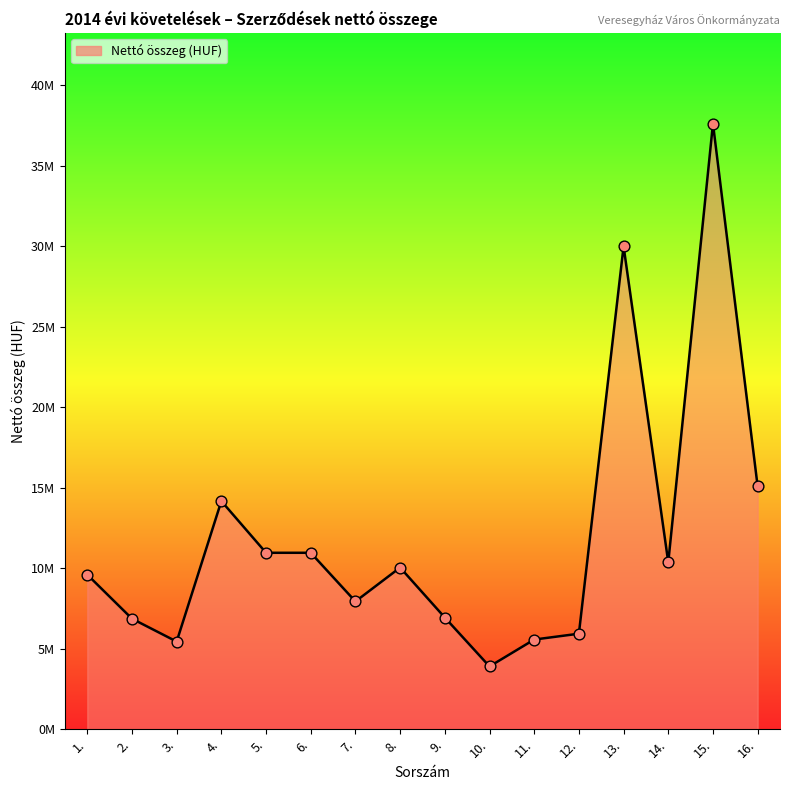

Between 11. and 5., which is larger?

5.